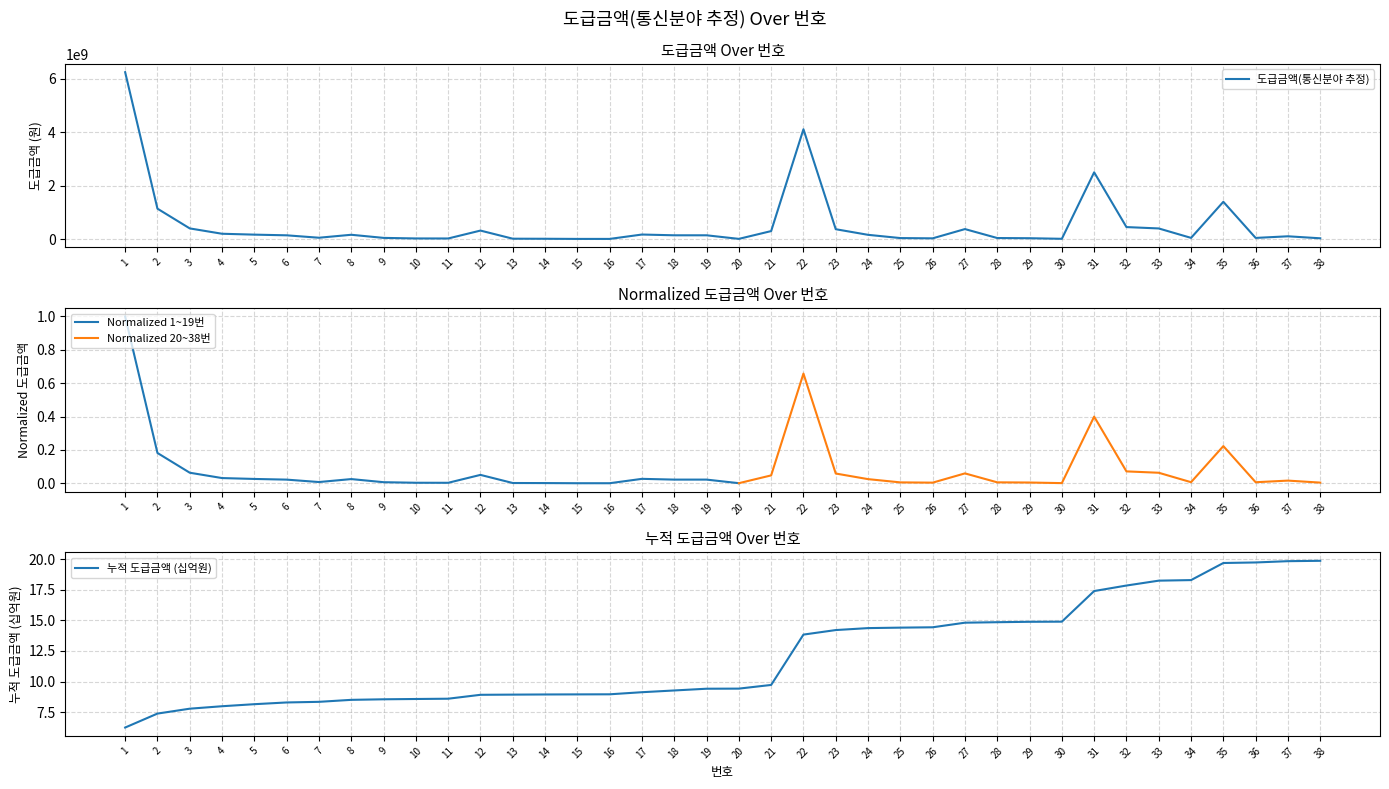

Is it true that the value at 26 is 28480000?

True